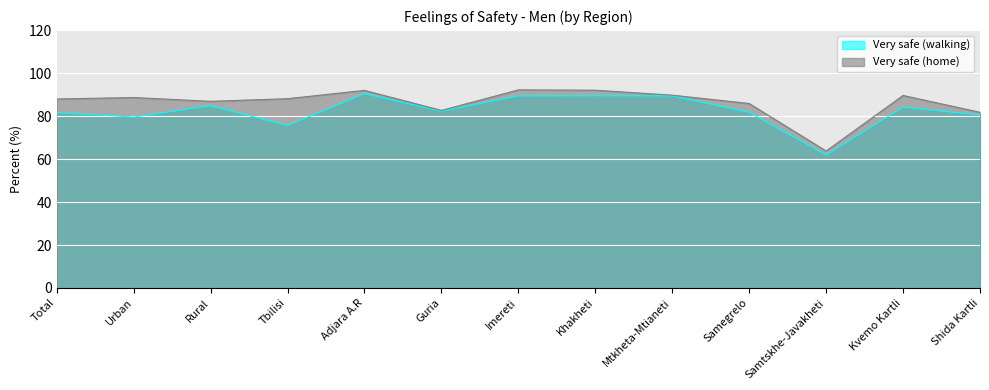

Does the chart display data point markers on the line(s)?

No